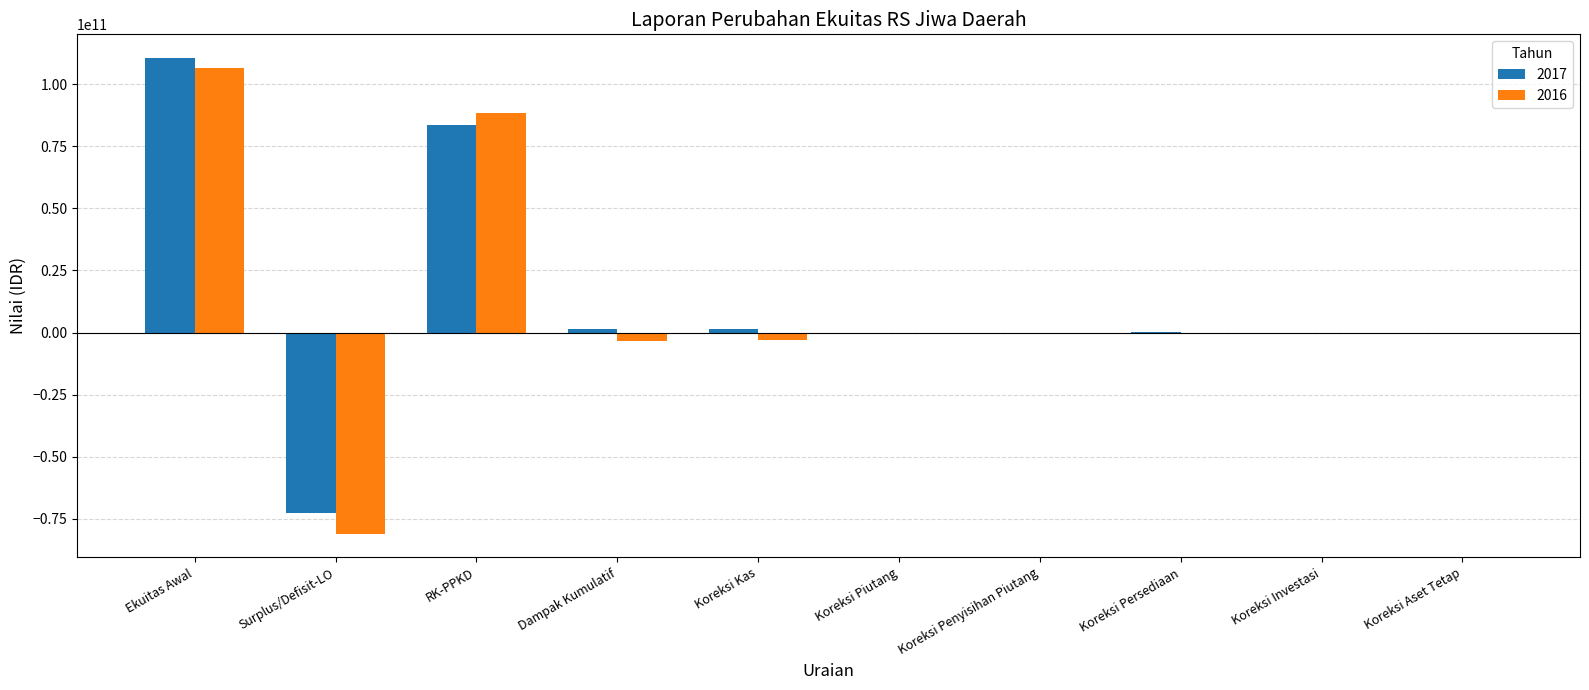

Is the value of 2016 at Ekuitas Awal greater than the value of 2017 at Koreksi Penyisihan Piutang?

Yes